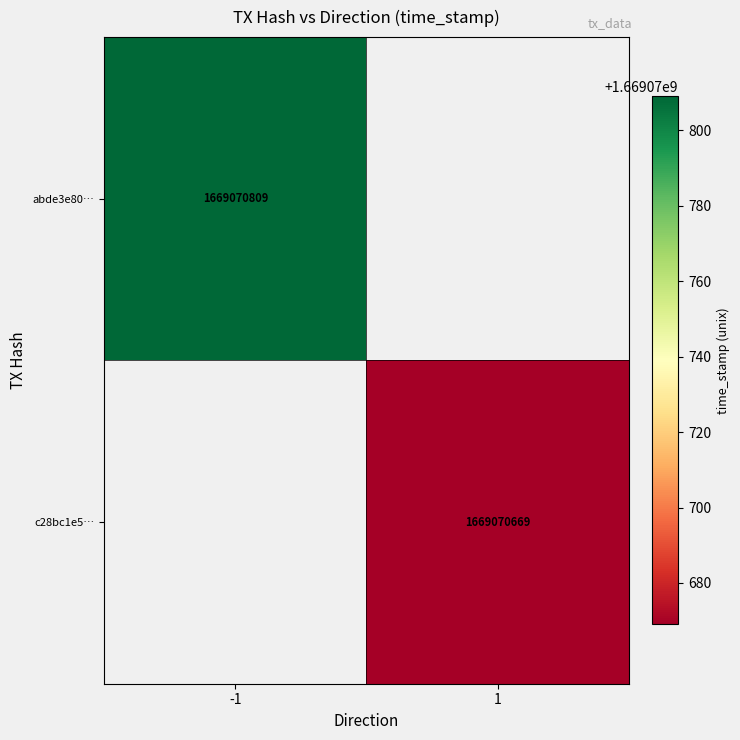

At which category is the sum across all series the highest?

direction_-1